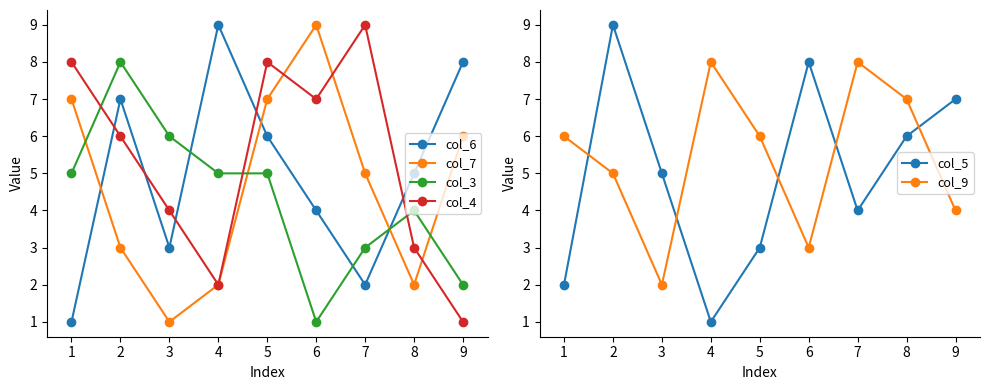

At how many categories does at least one series exceed 8?

4